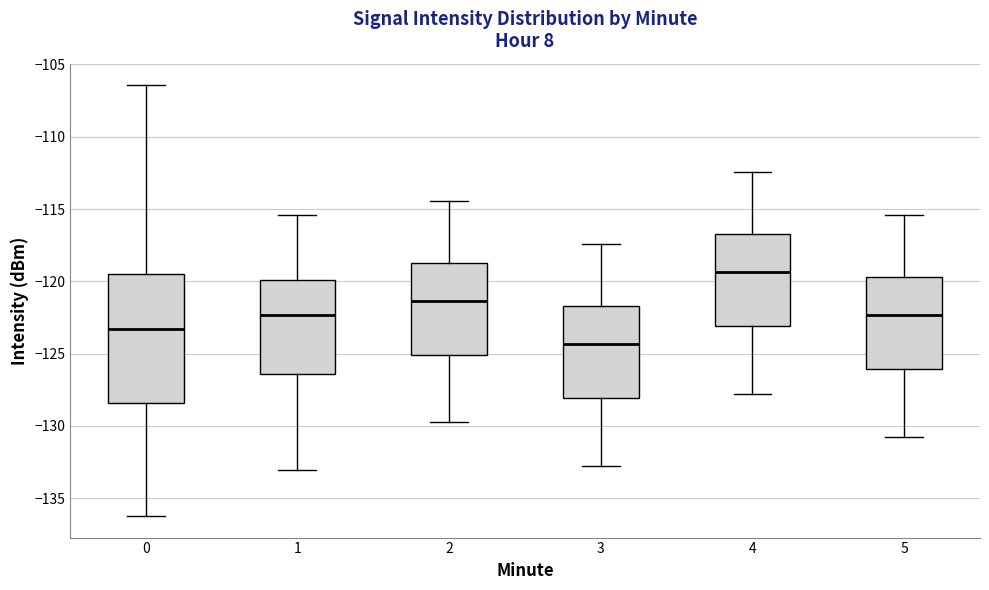

Which box is the tallest, from its lower edge to its upper edge?

0